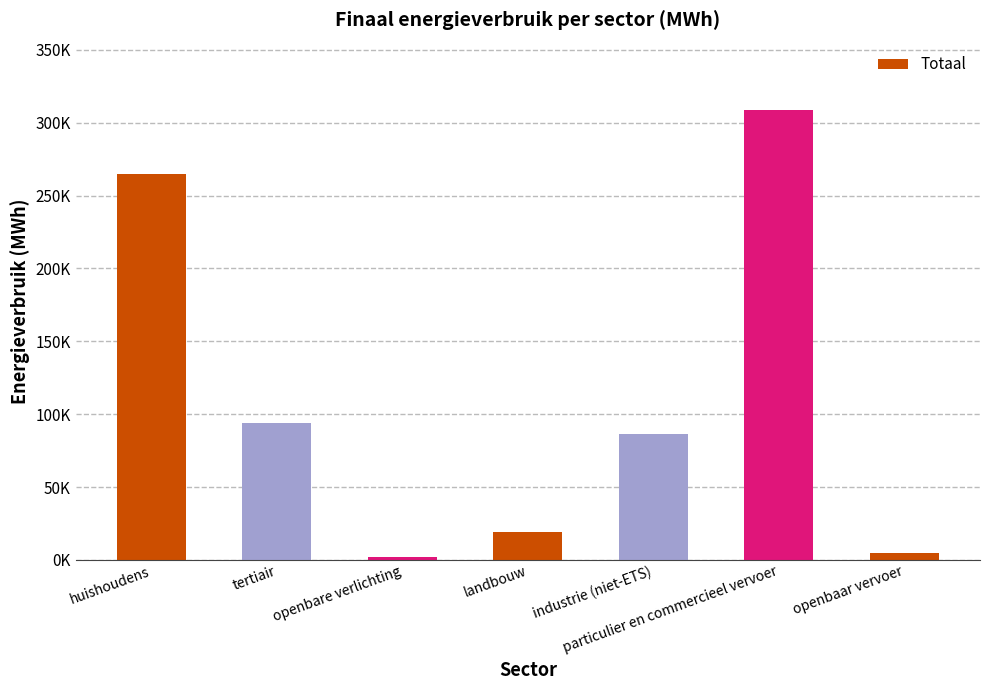

Does the chart contain any negative values?

No